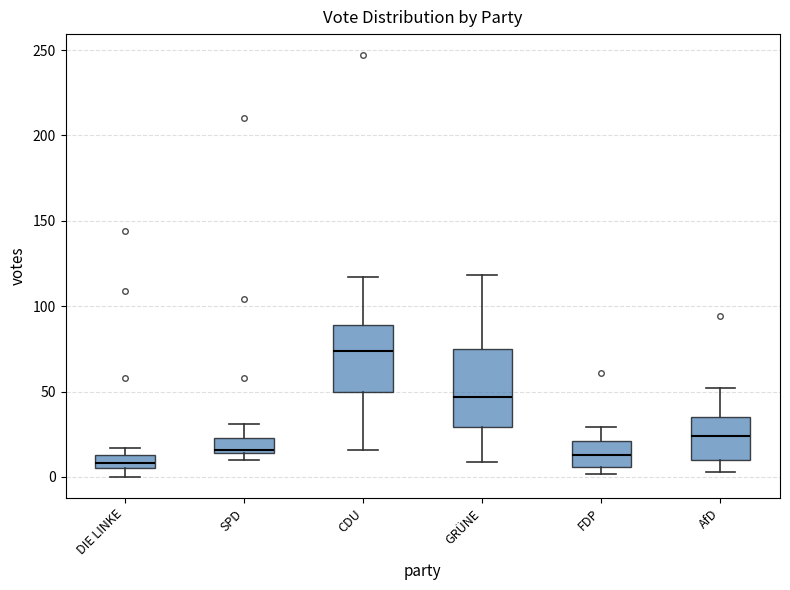

Reading left to right, read every box against the y-axis: the position of its median line, the range the box covers, and the ends of its whiskers. The values are not printed on the chart, so give them approximately, as read against the axis.

DIE LINKE: median 10, box 5 to 15, whiskers 0 to 15 (just above the box's upper edge)
SPD: median 15 (just above the box's lower edge), box 15 to 25, whiskers 10 to 30
CDU: median 75, box 50 to 90, whiskers 15 to 115
GRÜNE: median 45, box 30 to 75, whiskers 10 to 120
FDP: median 15, box 5 to 20, whiskers 0 to 30
AfD: median 25, box 10 to 35, whiskers 5 to 50